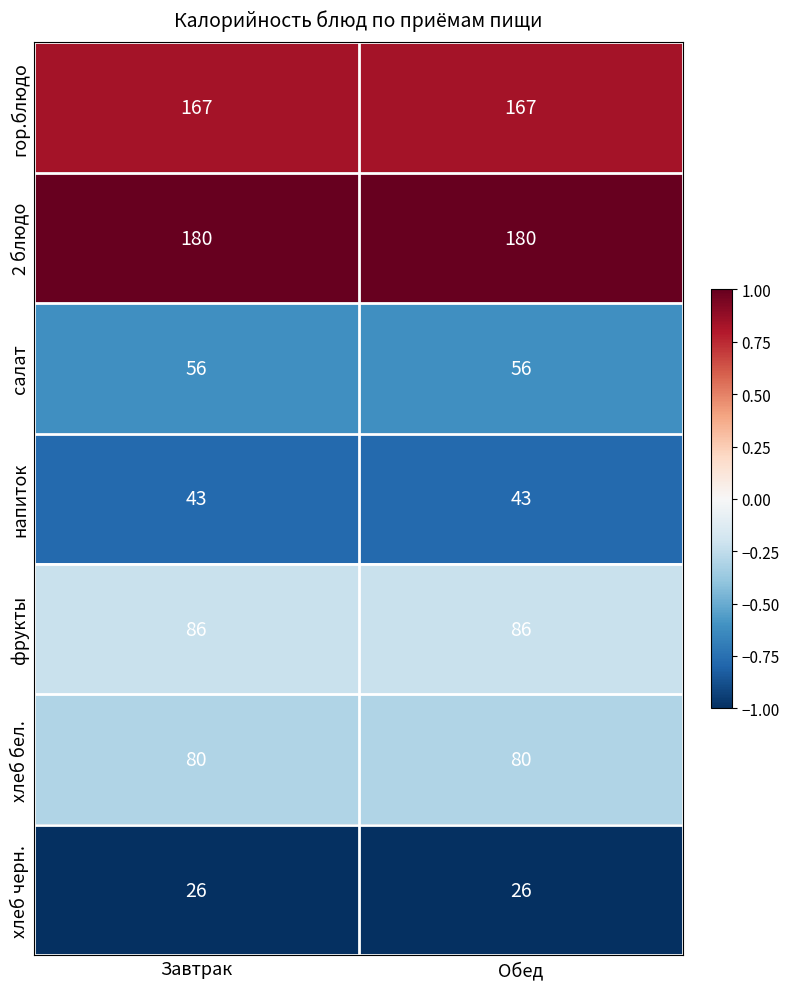

What is the sum of the хлеб черн. values at Завтрак and Обед?

52